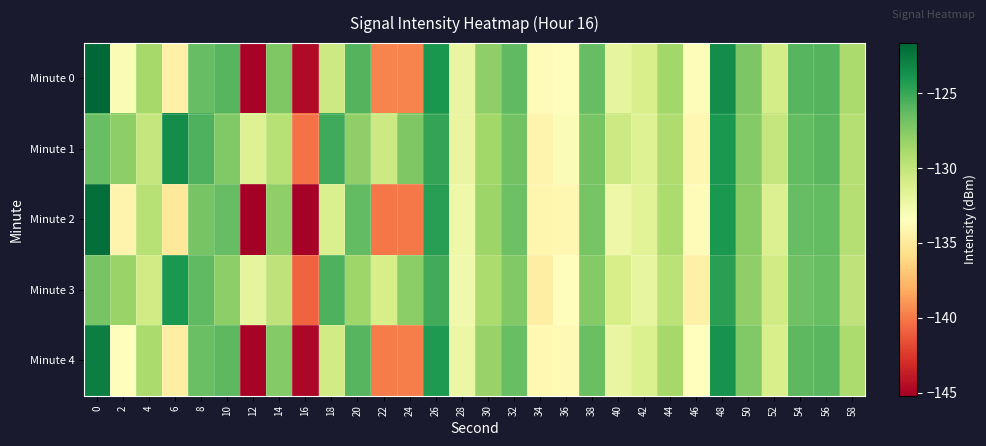

Reading right to left, what are all the values shown in this chart?

Minute 0: 58=-128.9	56=-125.9	54=-125.9	52=-130.9	50=-127.2	48=-123.6	46=-133.2	44=-128.6	42=-131.1	40=-131.9	38=-126.4	36=-133.6	34=-133.7	32=-126.2	30=-128.0	28=-132.1	26=-124.0	24=-139.6	22=-139.7	20=-125.8	18=-130.5	16=-144.6	14=-127.3	12=-145.0	10=-125.9	8=-126.4	6=-134.4	4=-128.7	2=-133.0	0=-121.7
Minute 1: 58=-129.4	56=-126.0	54=-126.3	52=-130.2	50=-127.5	48=-124.1	46=-134.0	44=-129.2	42=-131.5	40=-130.5	38=-127.0	36=-133.1	34=-134.2	32=-126.9	30=-128.6	28=-132.1	26=-124.8	24=-127.3	22=-130.5	20=-128.0	18=-125.2	16=-140.3	14=-129.5	12=-131.4	10=-127.4	8=-125.7	6=-123.6	4=-130.2	2=-127.9	0=-126.5
Minute 2: 58=-129.4	56=-126.3	54=-126.4	52=-131.4	50=-127.7	48=-124.1	46=-133.7	44=-129.1	42=-131.6	40=-132.4	38=-127.0	36=-134.0	34=-134.1	32=-126.7	30=-128.4	28=-132.5	26=-124.5	24=-140.0	22=-140.1	20=-126.3	18=-131.2	16=-145.1	14=-128.0	12=-145.2	10=-126.4	8=-127.0	6=-135.1	4=-129.5	2=-134.2	0=-122.1
Minute 3: 58=-129.9	56=-126.5	54=-126.8	52=-130.7	50=-128.0	48=-124.6	46=-134.5	44=-129.7	42=-132.0	40=-131.0	38=-127.5	36=-133.6	34=-134.7	32=-127.4	30=-129.1	28=-132.6	26=-125.3	24=-127.8	22=-131.0	20=-128.5	18=-125.7	16=-140.8	14=-129.9	12=-131.9	10=-127.9	8=-126.2	6=-124.1	4=-130.7	2=-128.3	0=-127.0
Minute 4: 58=-129.1	56=-126.0	54=-126.1	52=-131.1	50=-127.4	48=-123.8	46=-133.4	44=-128.8	42=-131.3	40=-132.1	38=-126.6	36=-133.8	34=-133.9	32=-126.5	30=-128.2	28=-132.3	26=-124.2	24=-139.8	22=-139.9	20=-125.9	18=-130.7	16=-144.8	14=-127.5	12=-145.0	10=-126.1	8=-126.6	6=-134.7	4=-129.0	2=-133.6	0=-122.8